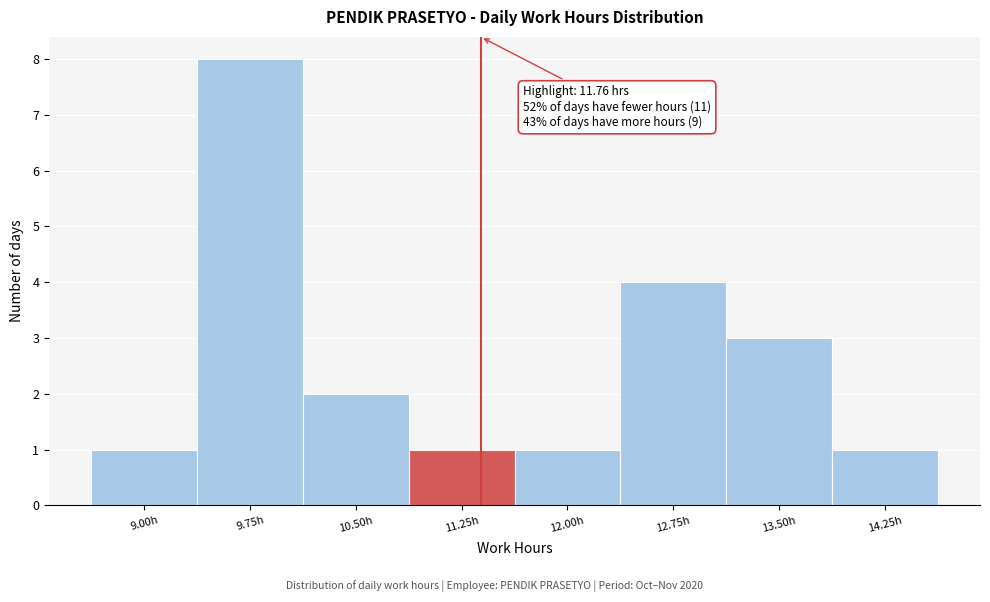

Reading right to left, what are all the values shown in this chart?

1	3	4	1	1	2	8	1